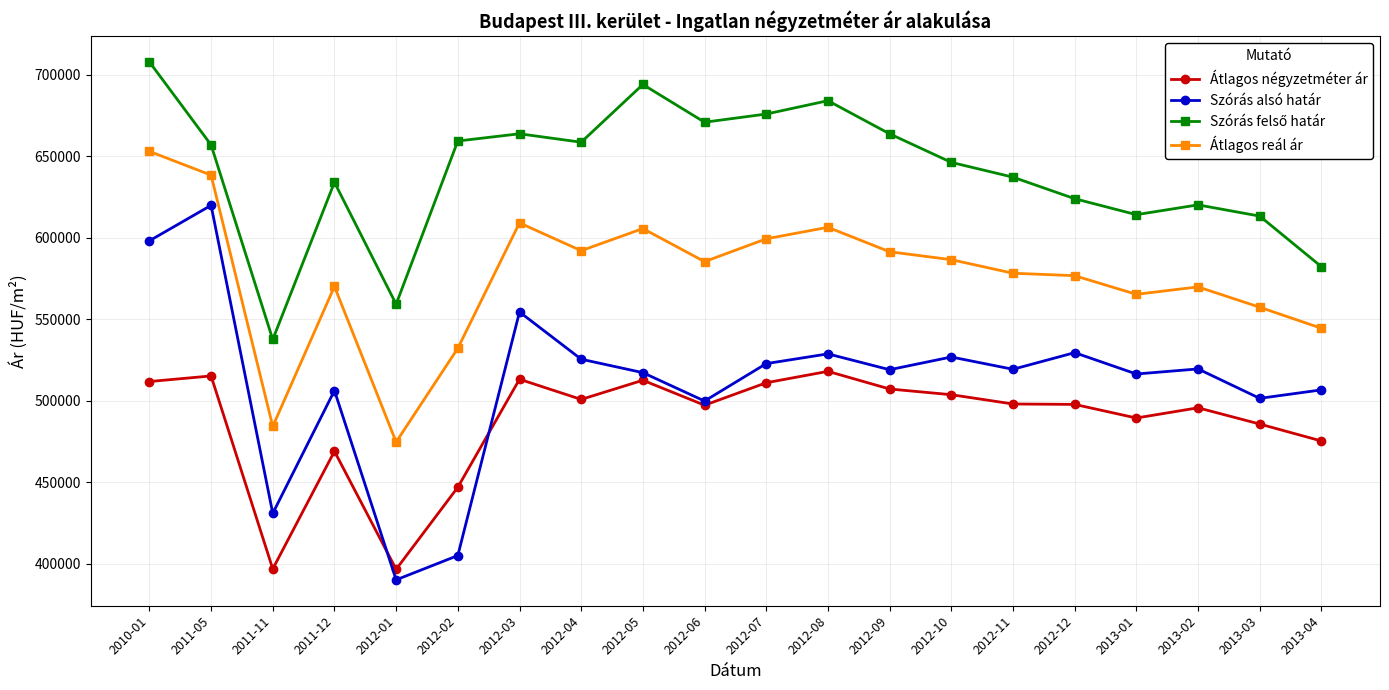

True or false: Átlagos reál ár and Átlagos négyzetméter ár intersect in this chart.

False